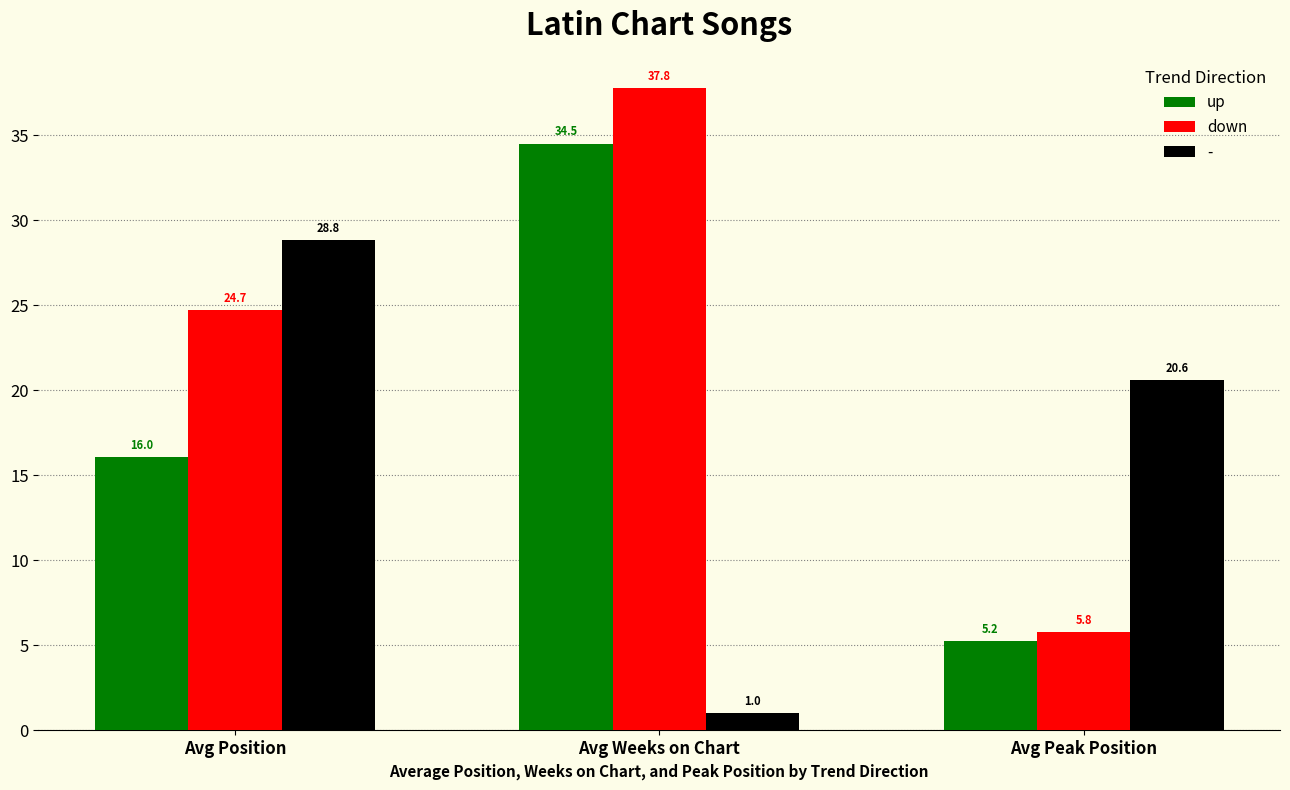

At which category is the sum across all series the highest?

Avg Weeks on Chart